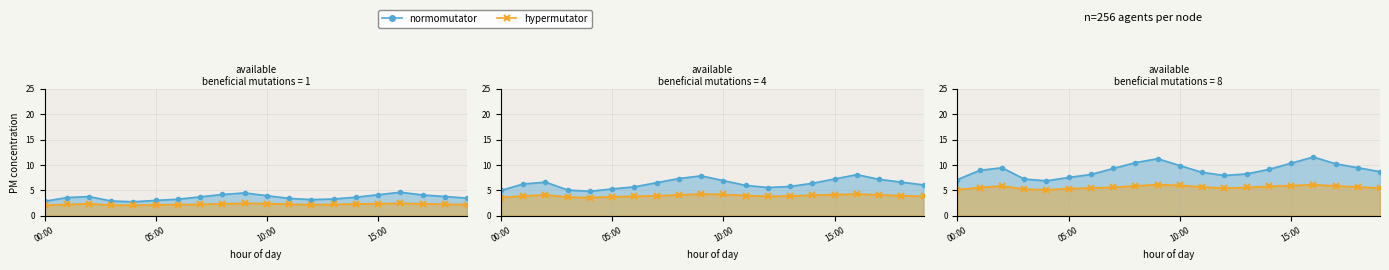

True or false: hypermutator and normomutator cross at least once.

False